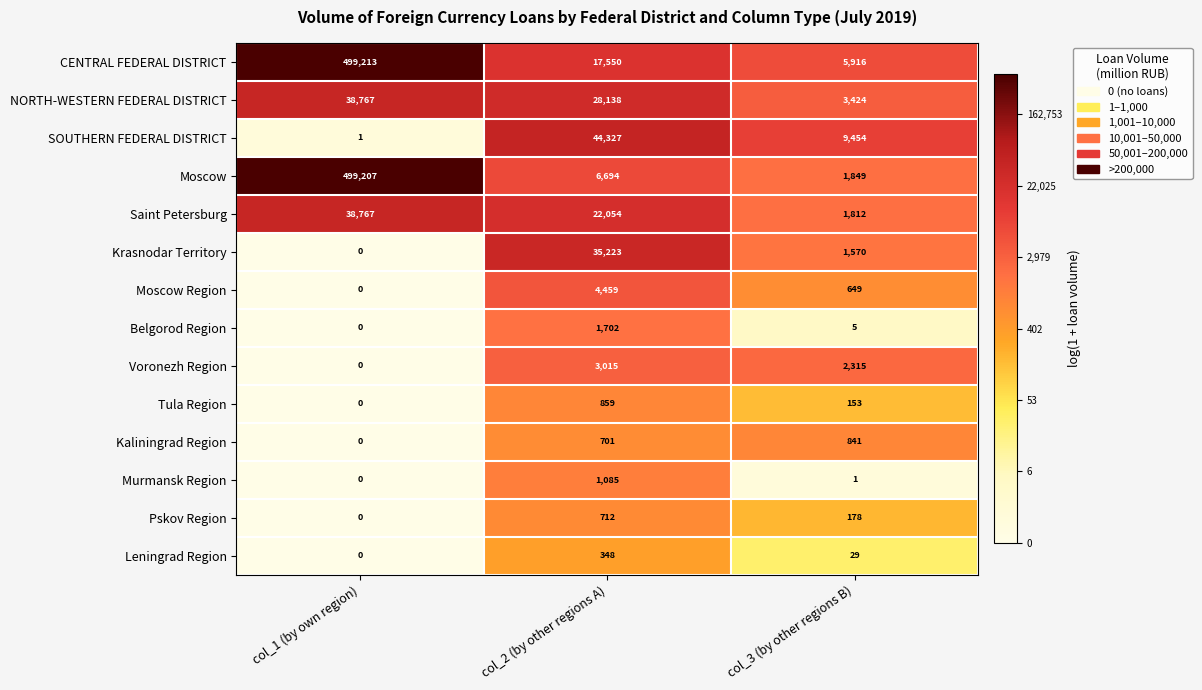

Which category has the highest value in the Voronezh Region series?

col_2 (by other regions A)